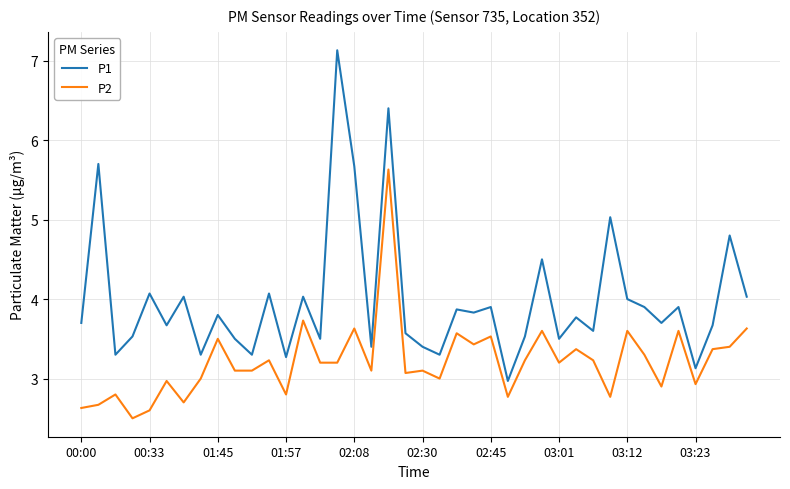

Does the chart have visible grid lines?

Yes